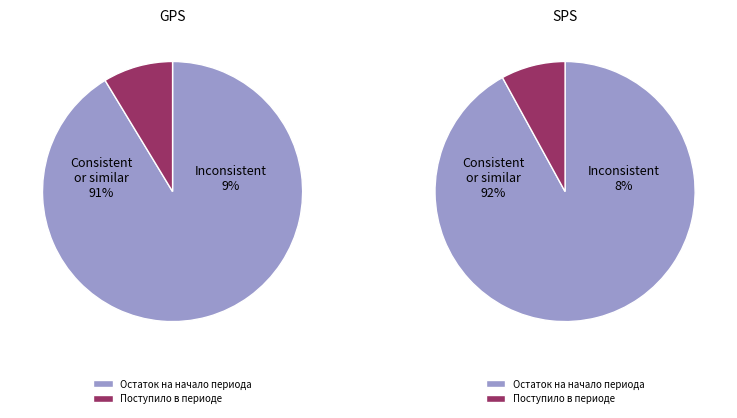

What percentage is the Поступило в периоде slice, to the nearest percent?

9%